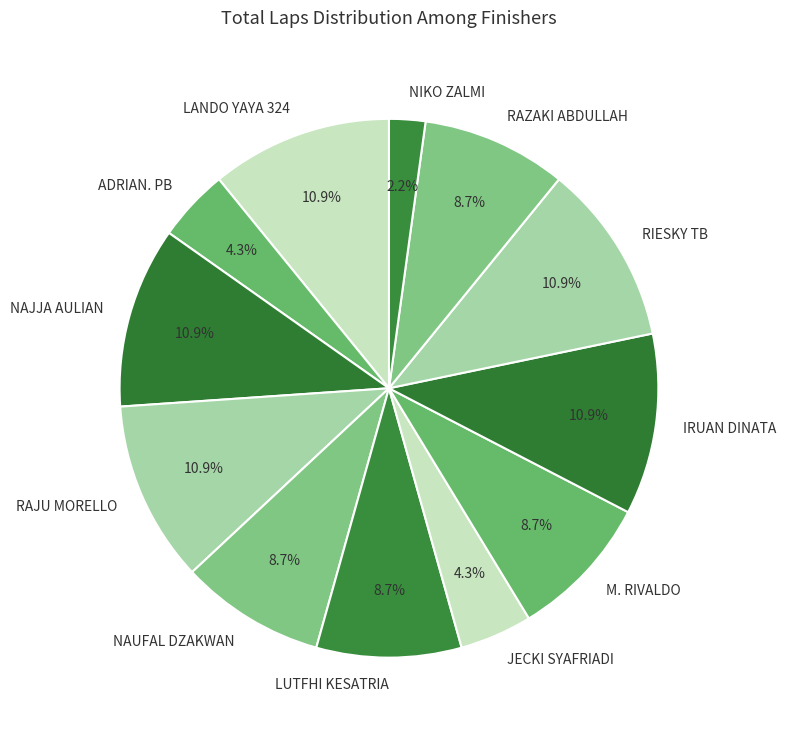

Is it true that RAZAKI ABDULLAH is 9% of the pie?

True